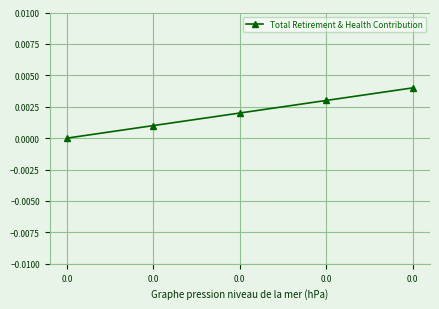

True or false: the data shows 0.0 at 0.0.

False